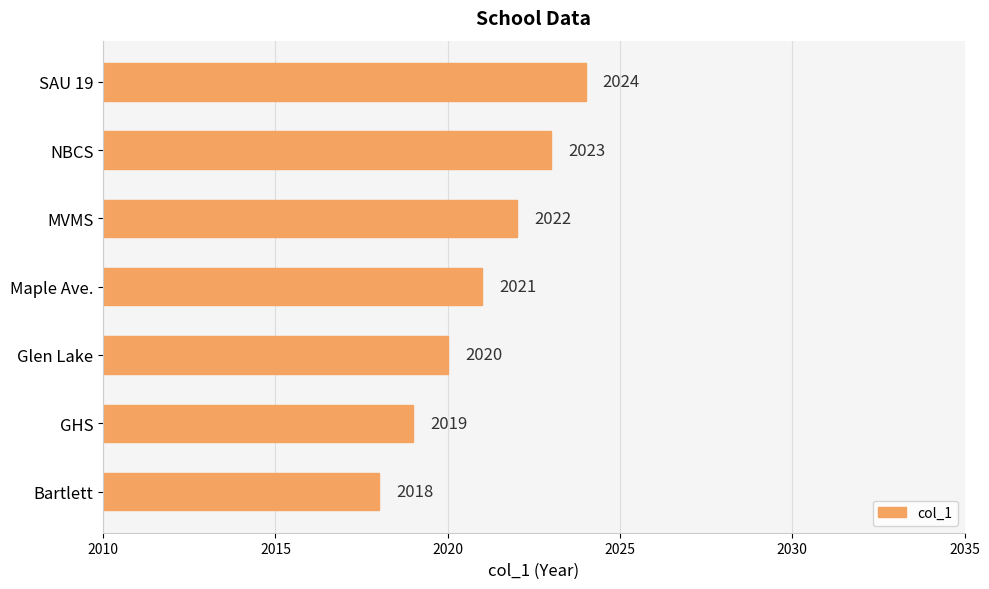

What is the ratio of the value at Bartlett to the value at Glen Lake?

1.0